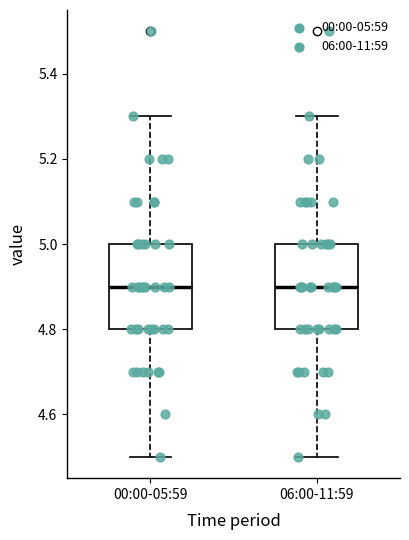

Reading left to right, transcribe this box plot: for each box, give where its median line is, the range the box spans, and where its two whiskers end, as read against the y-axis. The values are not printed on the chart, so give them approximately, as read against the axis.

00:00-05:59: median 4.9, box 4.8 to 5.0, whiskers 4.5 to 5.3
06:00-11:59: median 4.9, box 4.8 to 5.0, whiskers 4.5 to 5.3